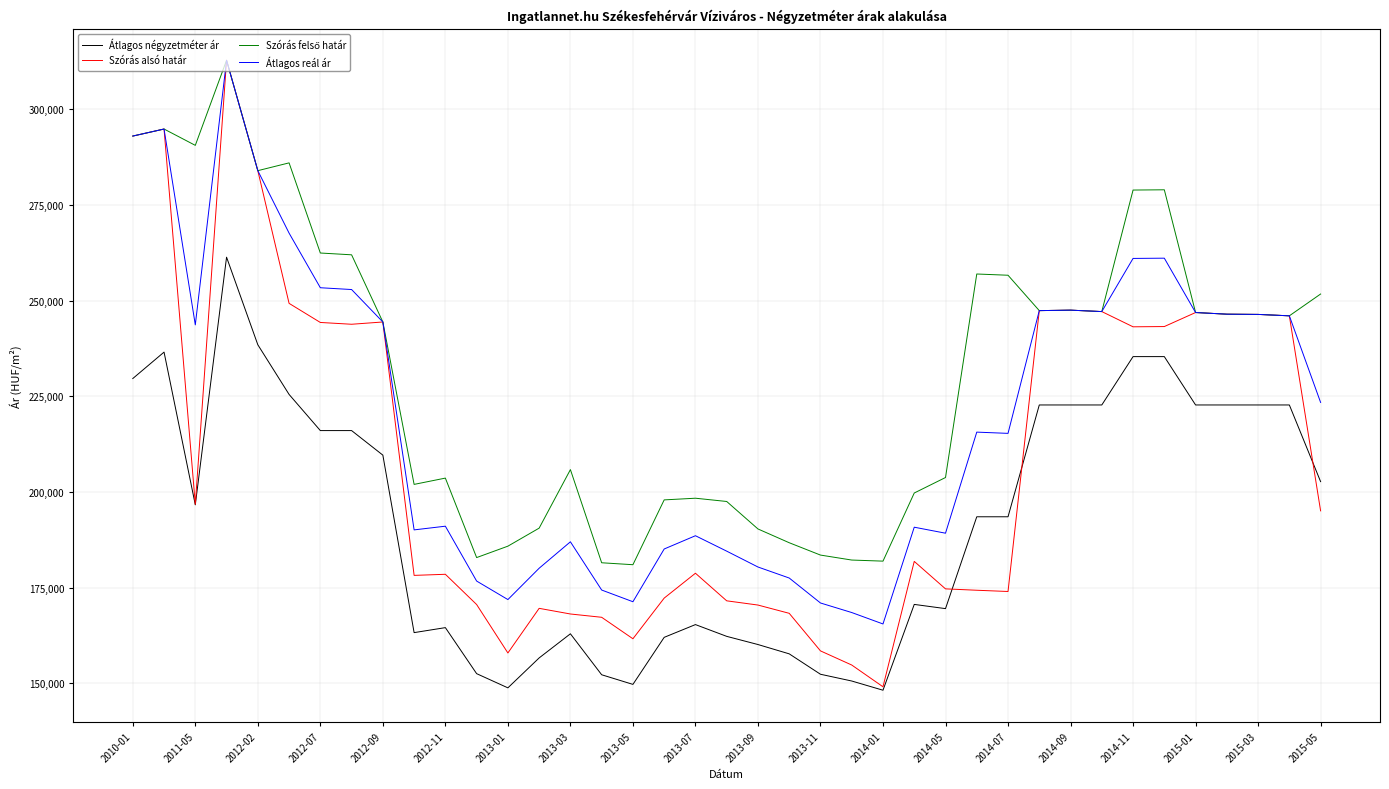

Which series has the largest range (max minus min)?

Szórás alsó határ